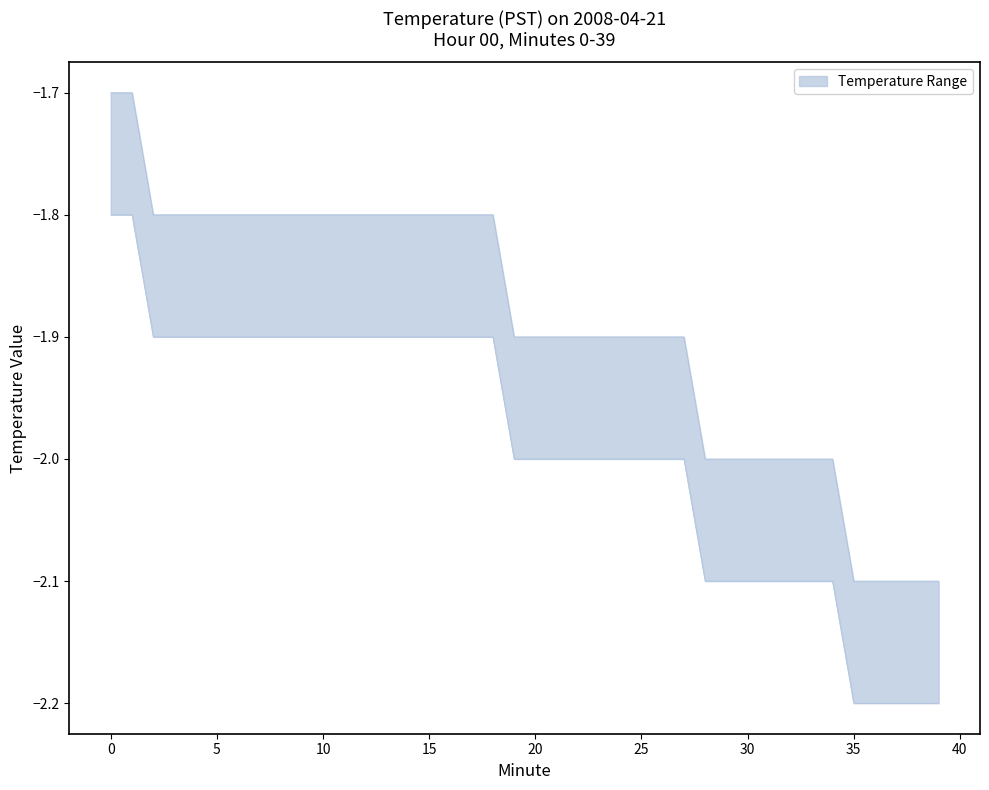

Between 39 and 9, which is larger?

9